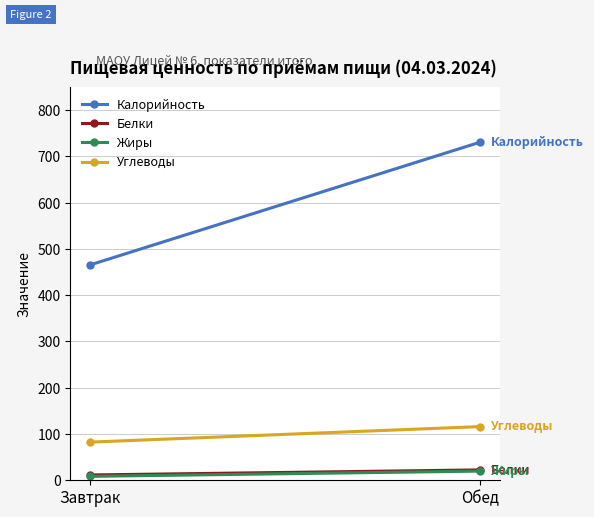

Reading left to right, transcribe all the data shown in this chart.

Калорийность: 465.3	730.7
Белки: 11.5	22.4
Жиры: 8.5	19.8
Углеводы: 82.5	116.0